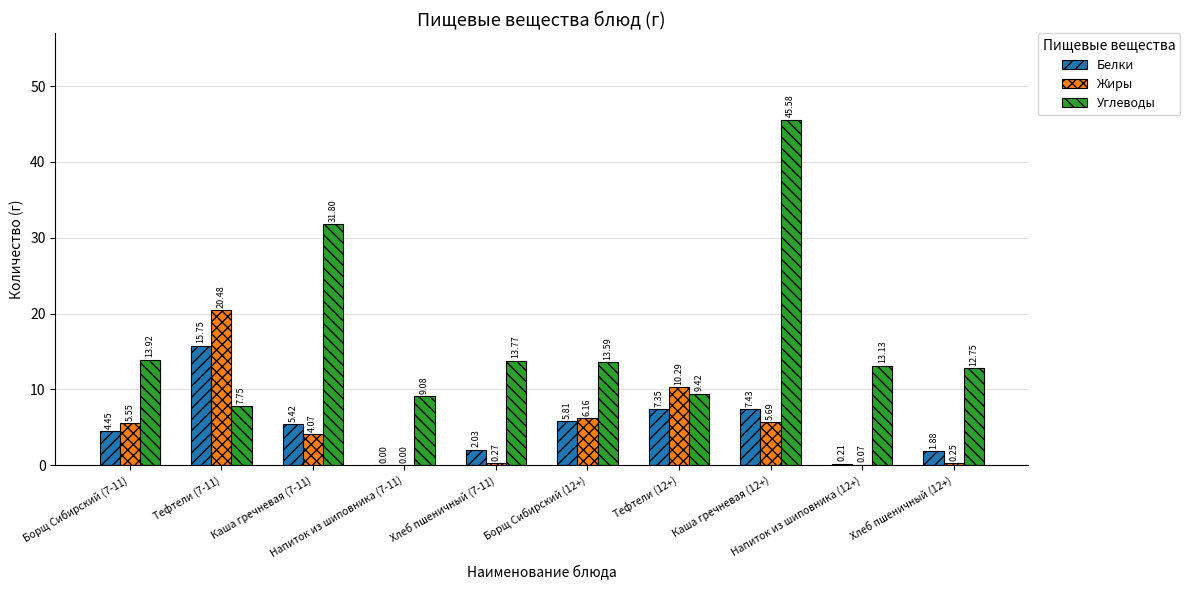

What is the sum of all Жиры values?

52.8